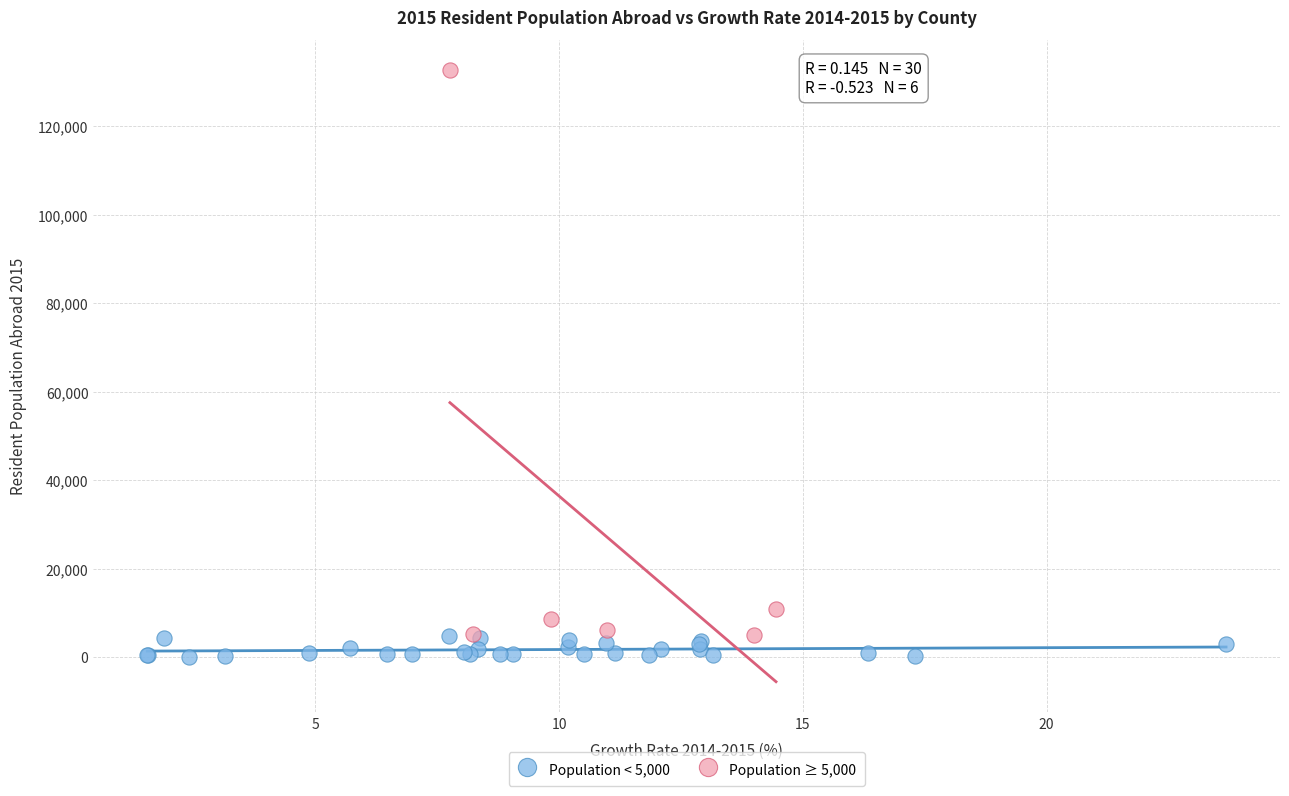

What are all the series names shown in the legend?

Population < 5,000, Population ≥ 5,000